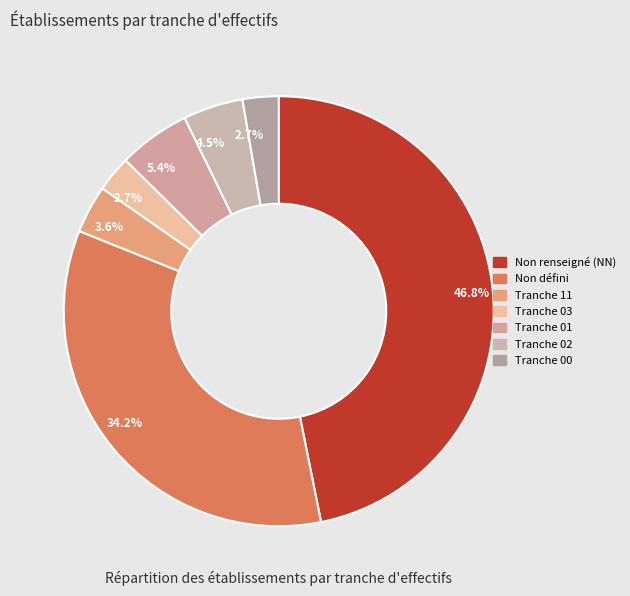

How many segments does this pie chart have?

7